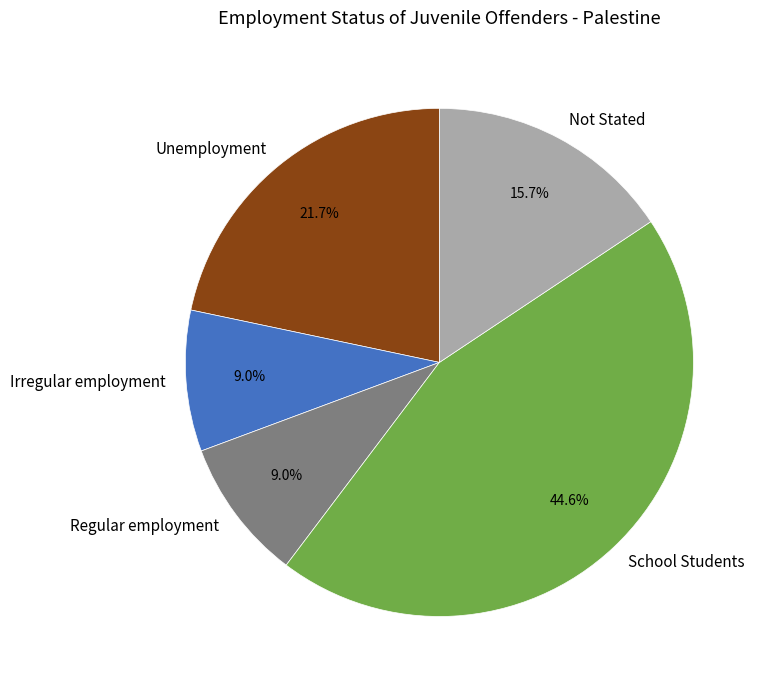

The Regular employment slice represents 1% of the pie. True or false?

False